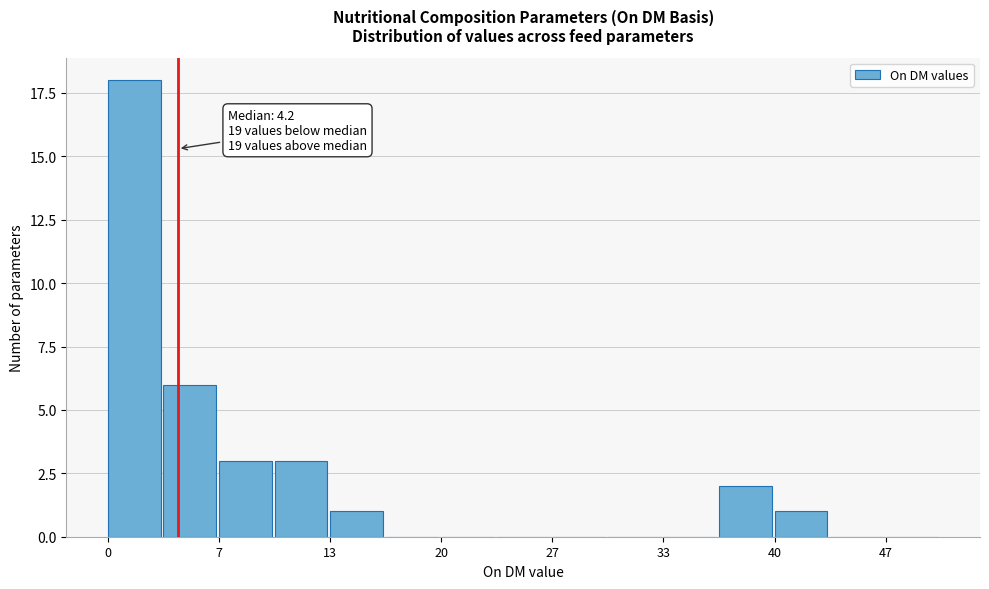

Read against the x-axis, roughly where is the centre of the tallest bar?

2